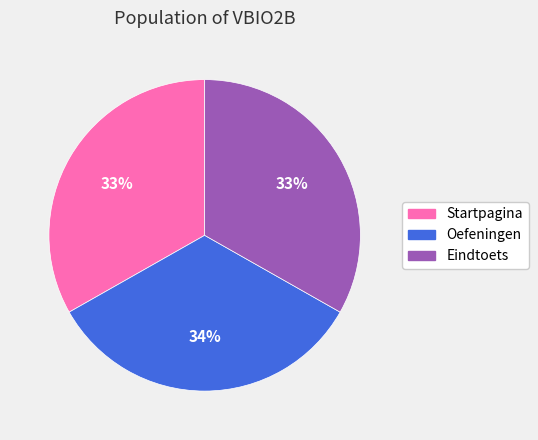

To the nearest percent, what is the combined percentage of Oefeningen and Startpagina?

67%